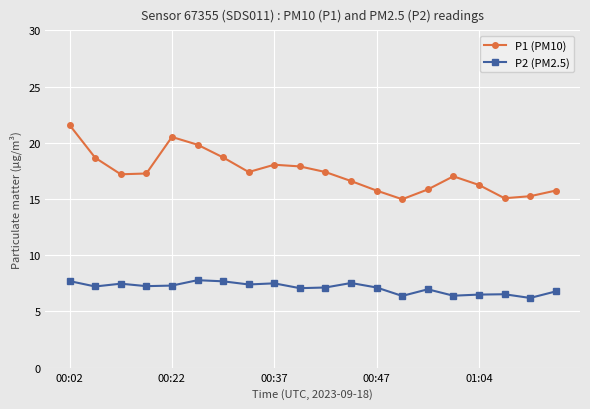

What is the difference between the second highest and second lowest values in the P2 (PM2.5) series?

1.3